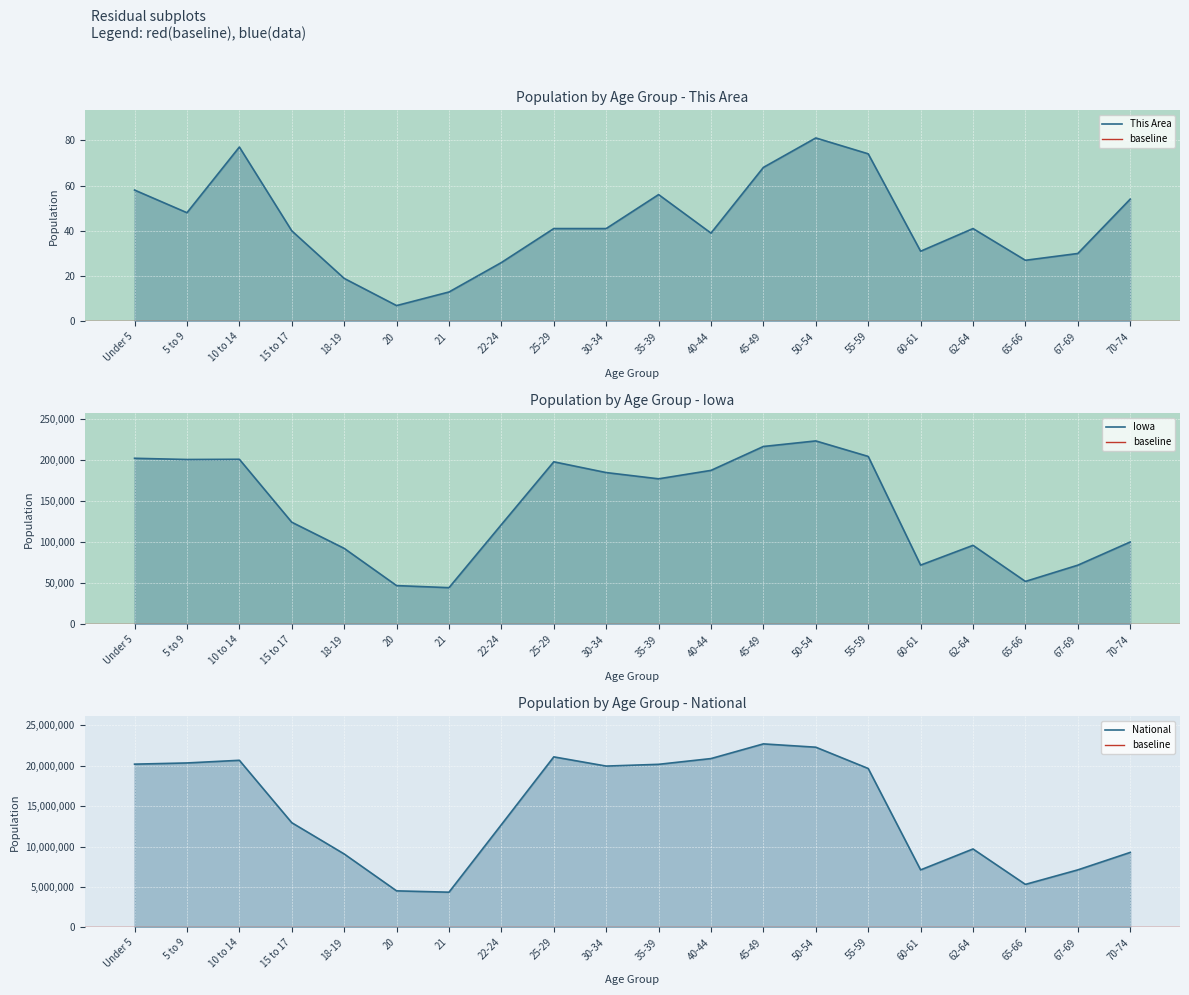

True or false: This Area has more than 0 points higher than both neighbors.

True